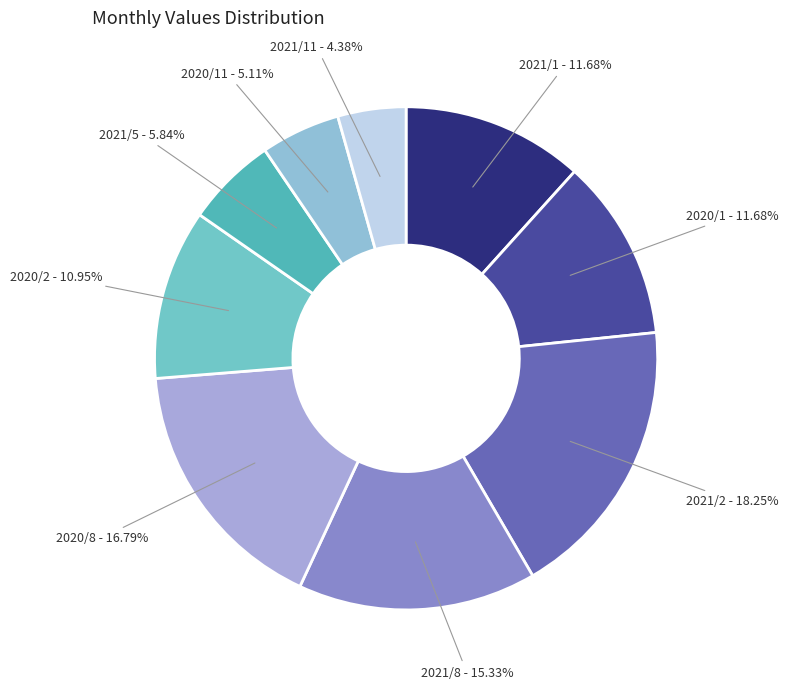

Is there a majority slice in this chart?

No